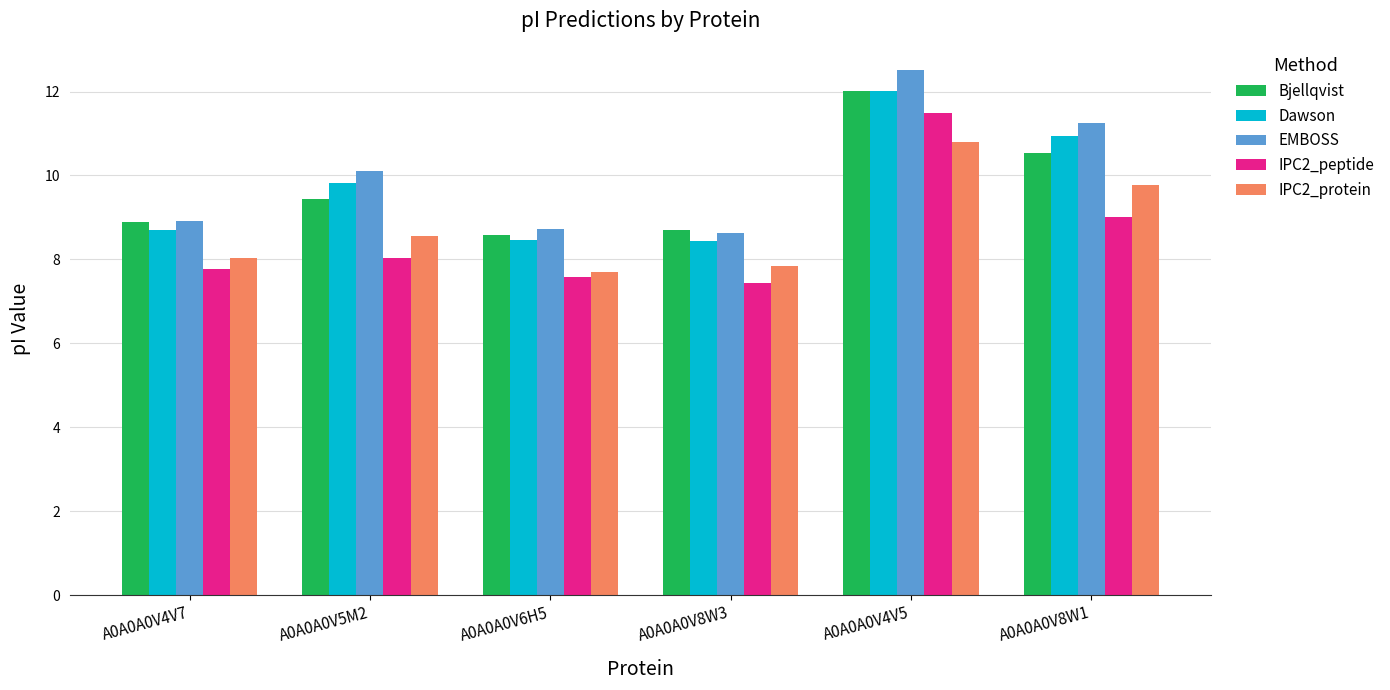

At which label does EMBOSS first exceed 10?

A0A0A0V5M2